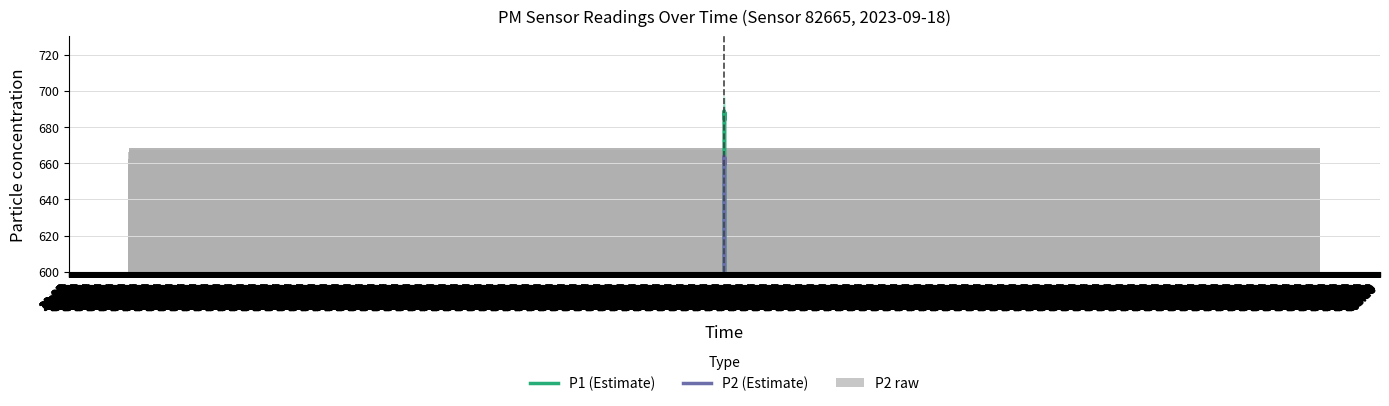

Reading left to right, list all the values displayed in this chart.

P1 (Estimate): 392.5	491.5	590.0	688.4	687.8	688.9	687.4	687.5	687.3	686.8	685.6	687.1	686.6	688.1	687.3	687.4	686.9	686.8	685.2	685.1	685.0	685.9	685.3	685.5	686.4	685.7	685.2	684.1	683.9	683.7	684.9	685.1	686.2	686.7	687.1	687.2	688.2	589.3	491.1	393.2
P2 (Estimate): 378.3	473.7	568.7	663.5	662.9	663.9	662.5	662.5	662.4	661.9	660.8	662.2	661.7	663.1	662.4	662.5	662.0	661.9	660.4	660.4	660.2	661.0	660.5	660.6	661.5	660.8	660.4	659.4	659.2	659.0	660.1	660.3	661.4	661.8	662.2	662.3	663.3	568.0	473.3	379.0
P2 raw: 662.2	657.5	666.2	662.6	667.5	665.0	663.5	657.9	665.0	656.1	662.7	666.6	661.5	655.4	668.2	661.2	666.0	657.9	667.0	658.0	654.9	657.7	661.2	664.6	663.9	662.9	659.1	661.1	653.1	658.3	657.1	663.0	661.5	667.0	662.5	660.5	661.3	659.9	663.2	668.3